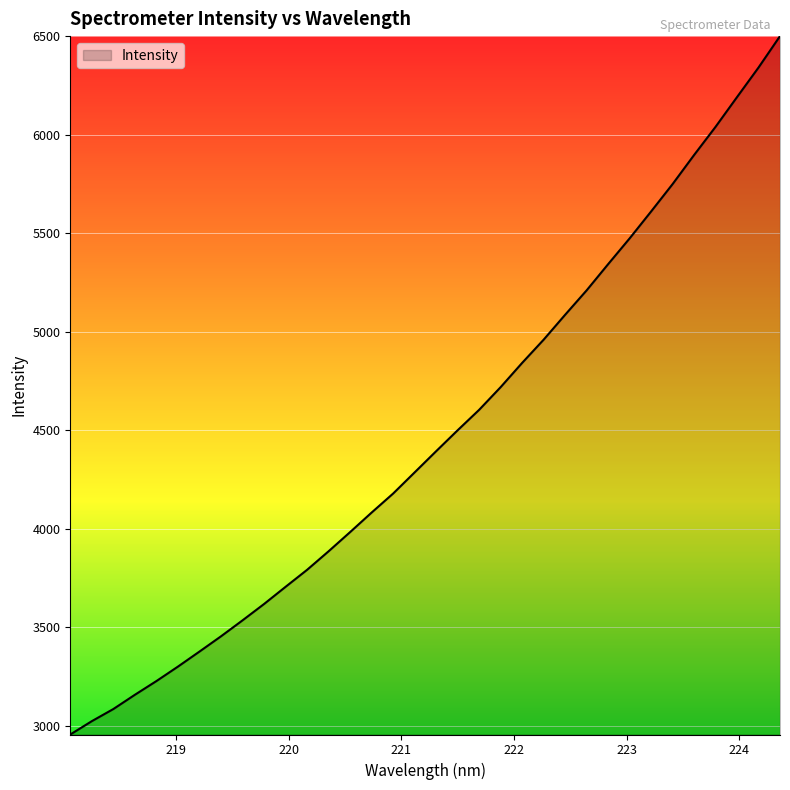

What is the minimum value shown in the chart?

2956.5